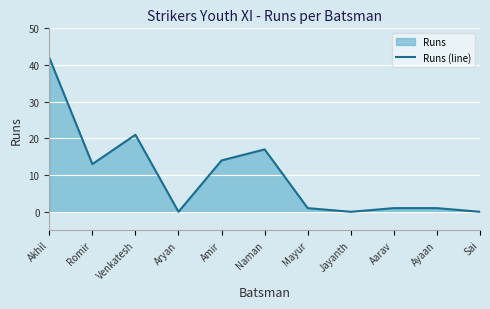

What is the label of the 8th point from the left?

Jayanth